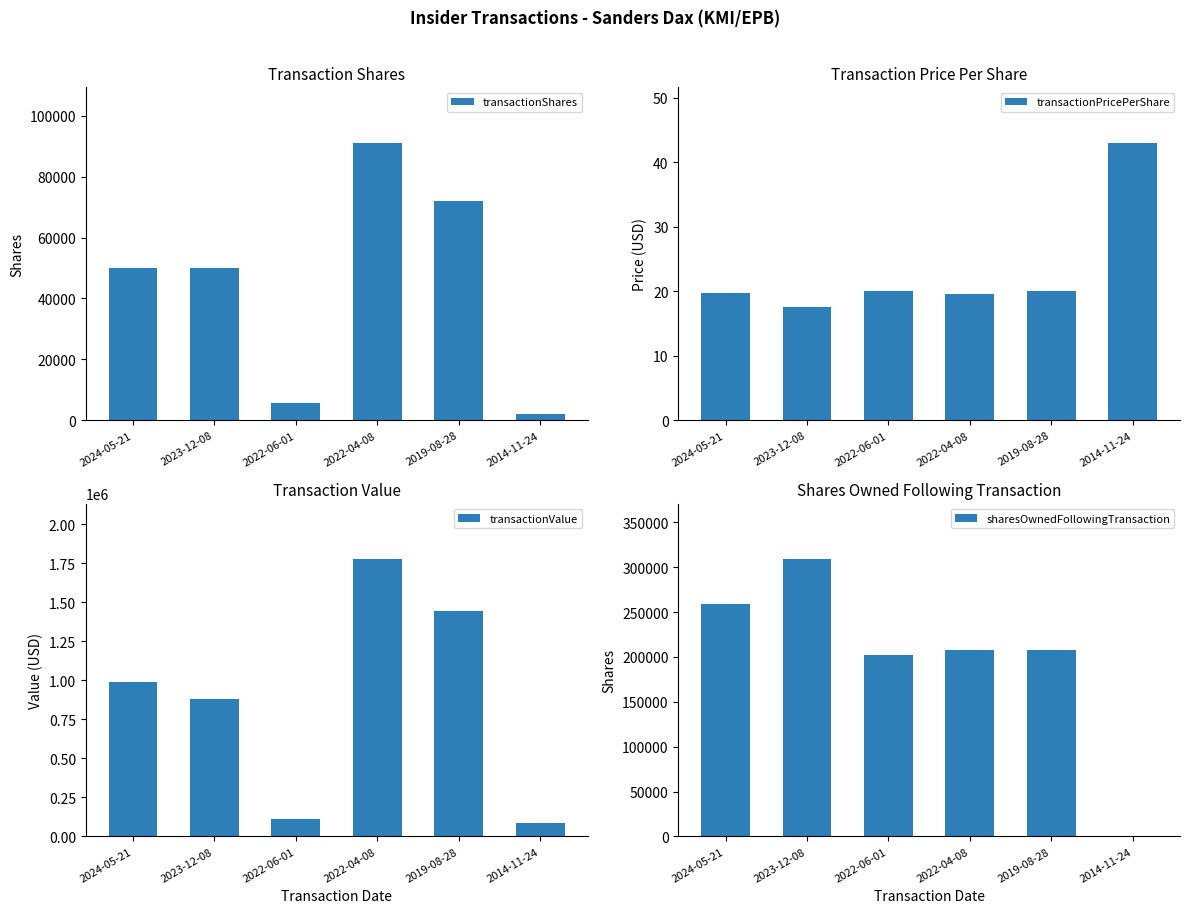

Is it true that sharesOwnedFollowingTransaction equals 0.0 at 2014-11-24?

True